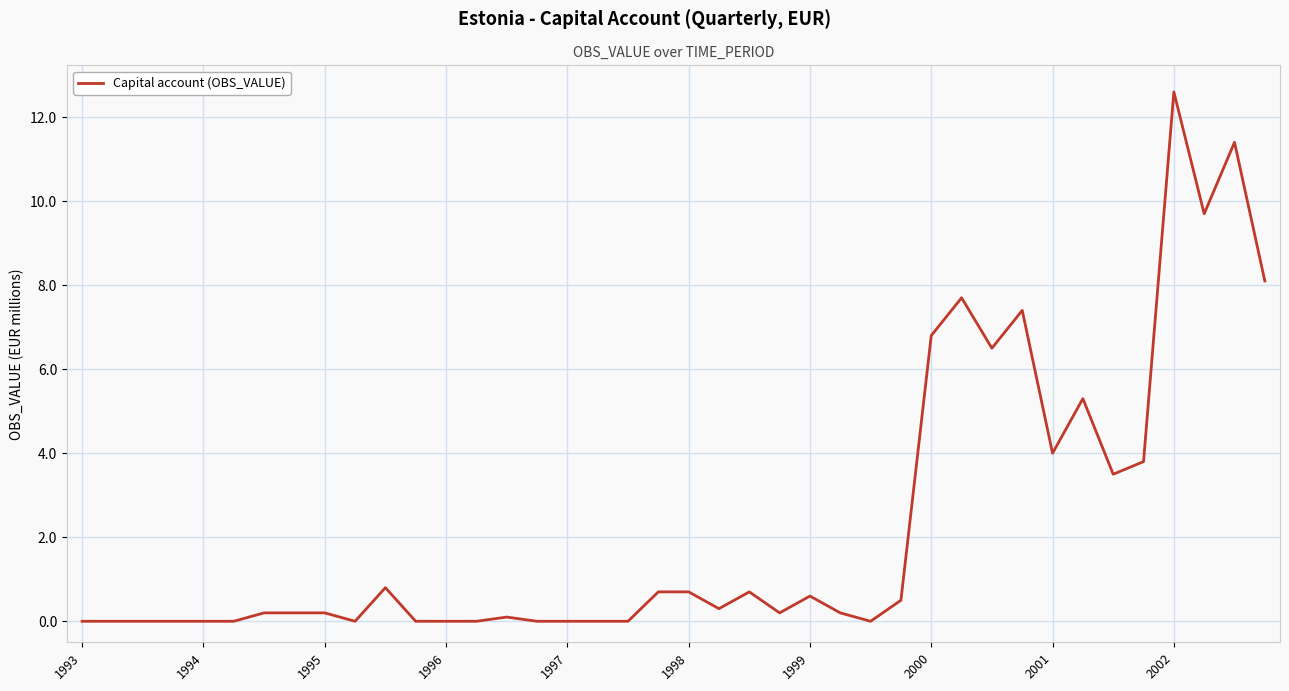

What is the difference between the maximum and minimum values?

12.6